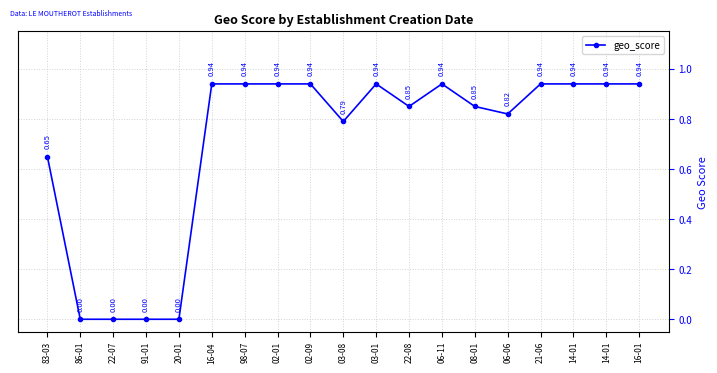

Is it true that the value at 91-01 is 0.0?

True